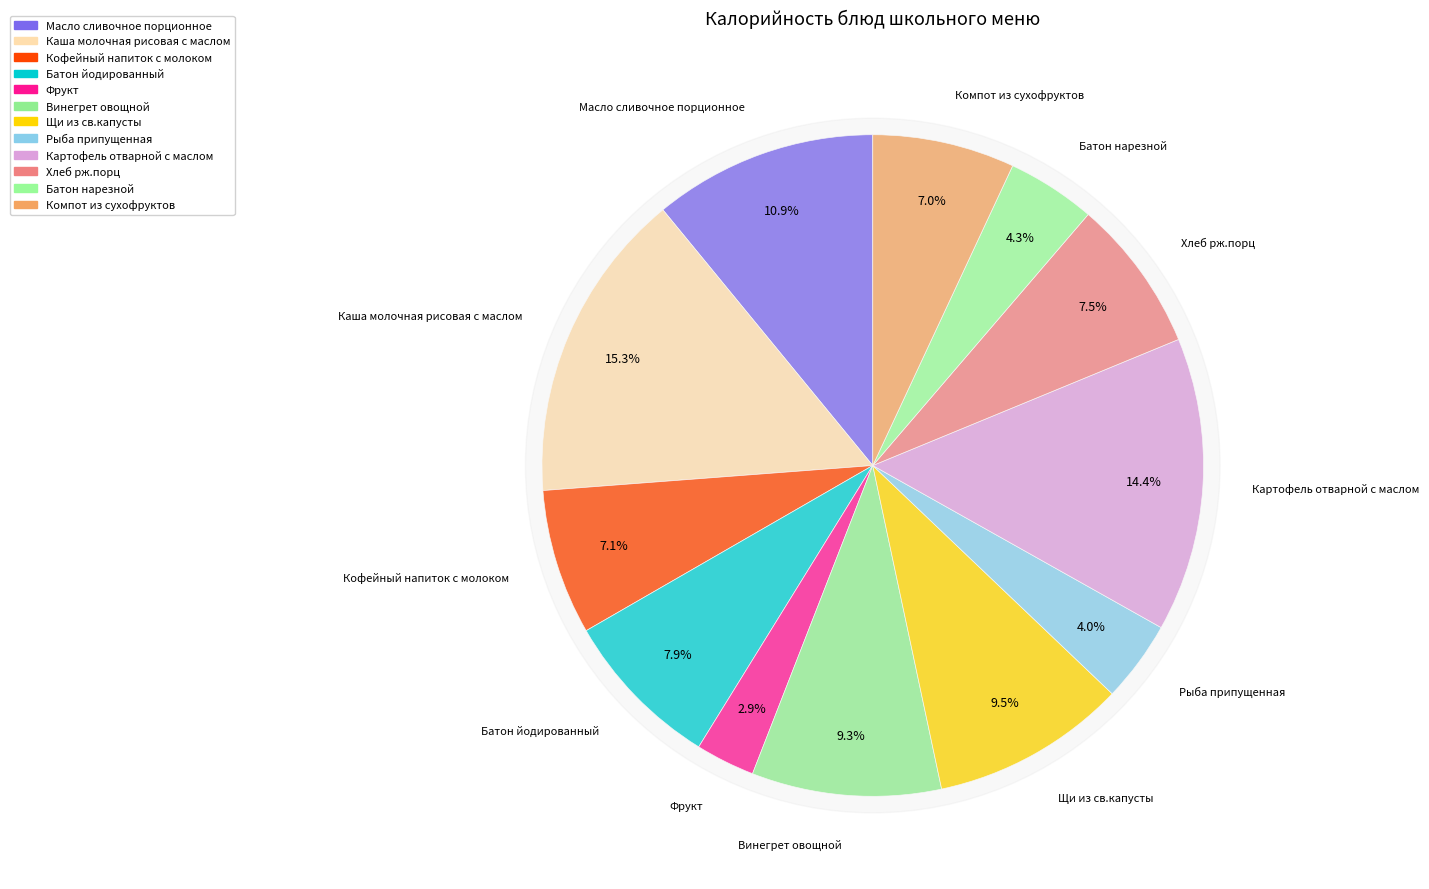

What percentage is the Кофейный напиток с молоком slice, to the nearest percent?

7%